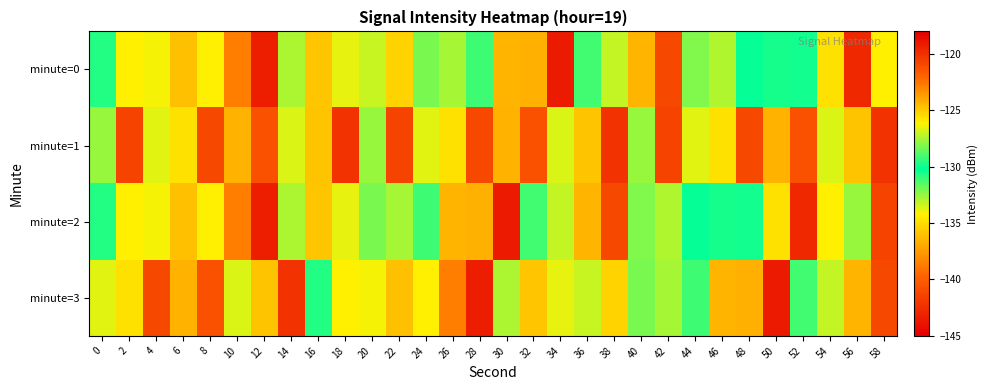

What is the total value across all series at 30?

-507.6